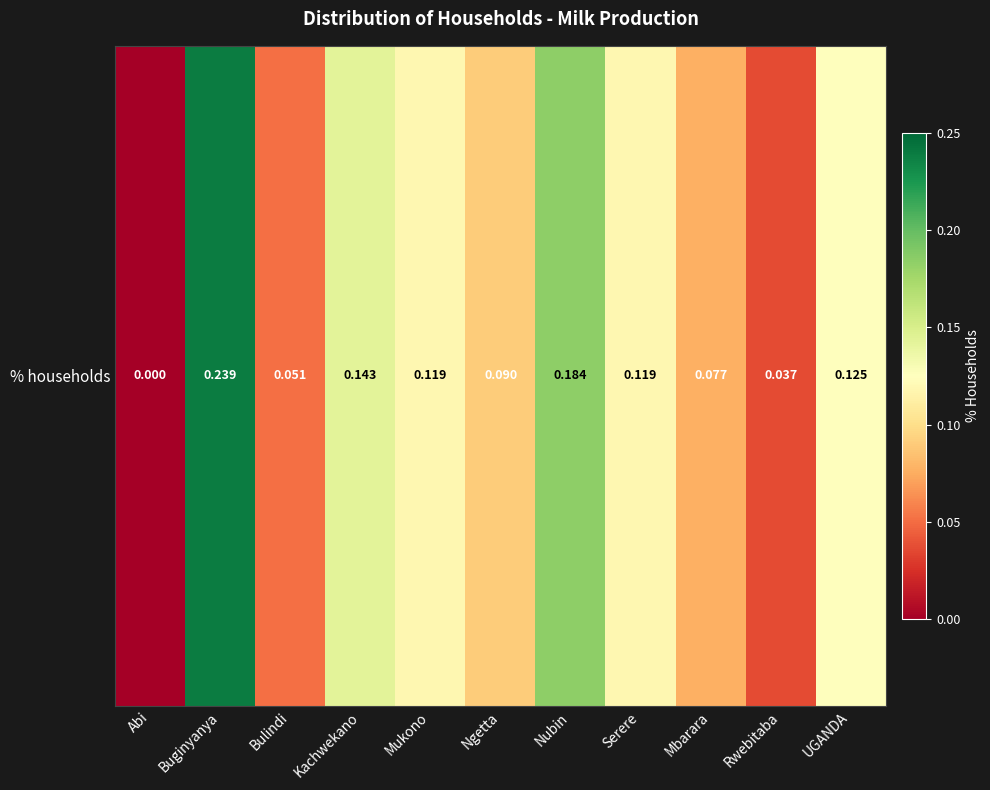

At which category does the chart reach its peak across all series?

Buginyanya